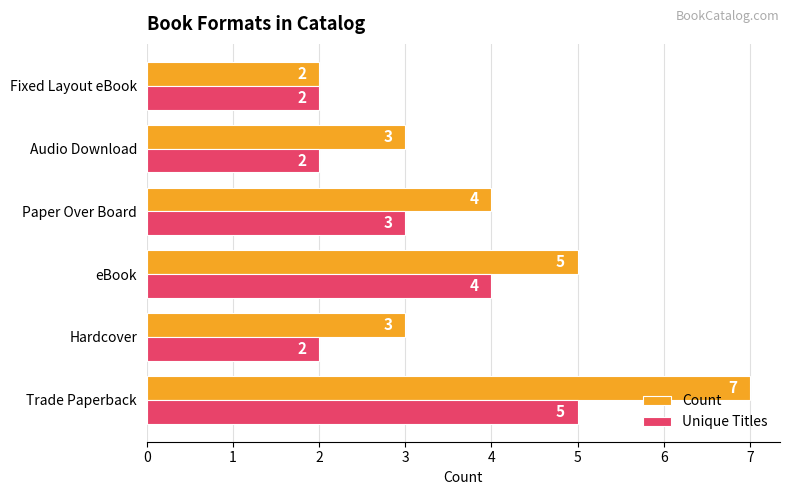

Is it true that Unique Titles equals 3 at Hardcover?

False